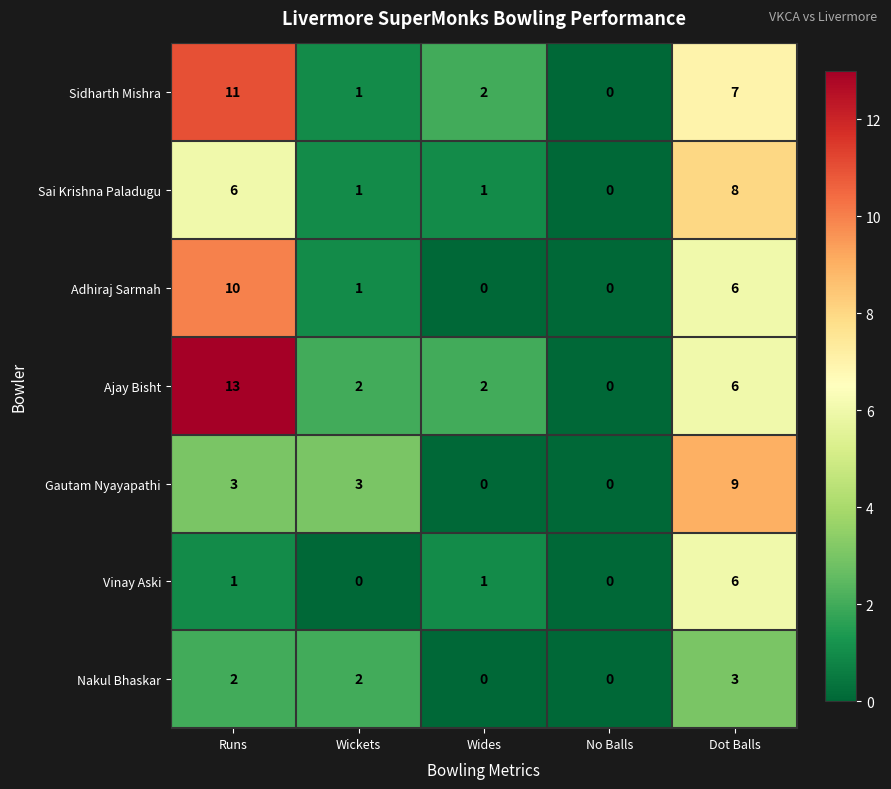

What is the difference between the maximum and minimum values in the Sidharth Mishra series?

11